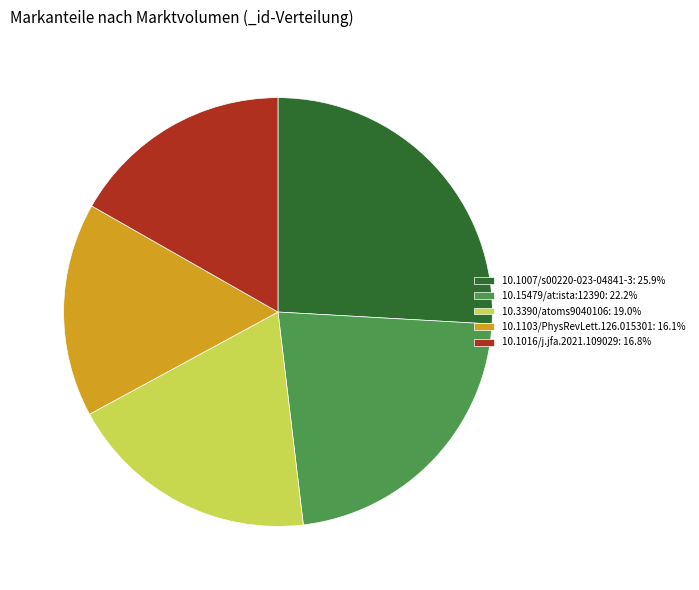

Combined, do 10.15479/at:ista:12390: 22.2% and 10.1103/PhysRevLett.126.015301: 16.1% account for over 50%?

No